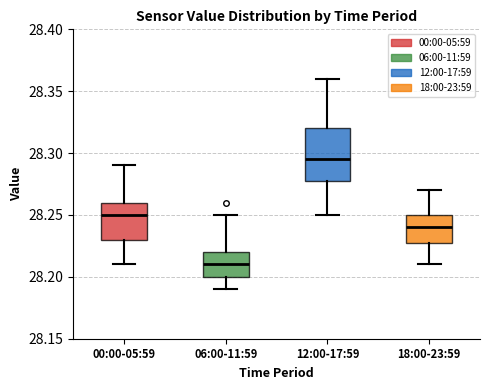

Where does the lower whisker of the box for 00:00-05:59 end on the y-axis? The values are not printed on the chart, so give them approximately, as read against the axis.

28.210